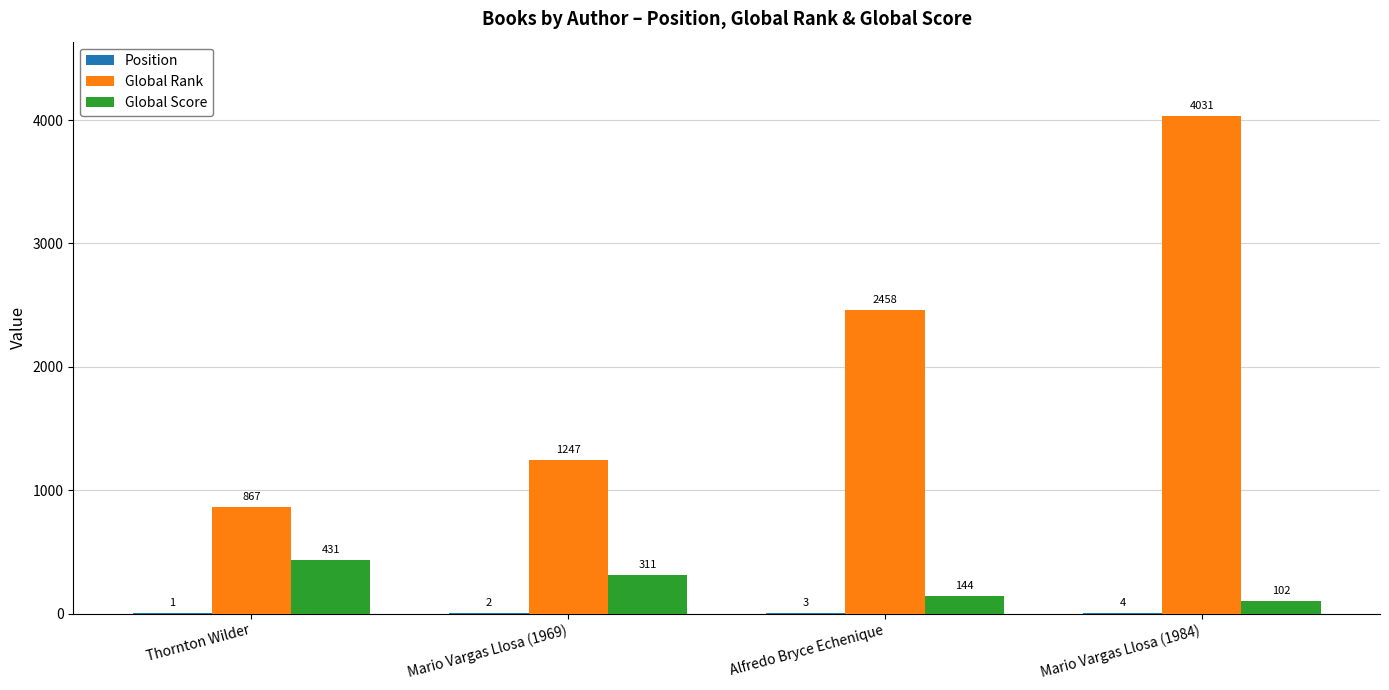

Where is Global Score nearest to the value 266?

Mario Vargas Llosa (1969)